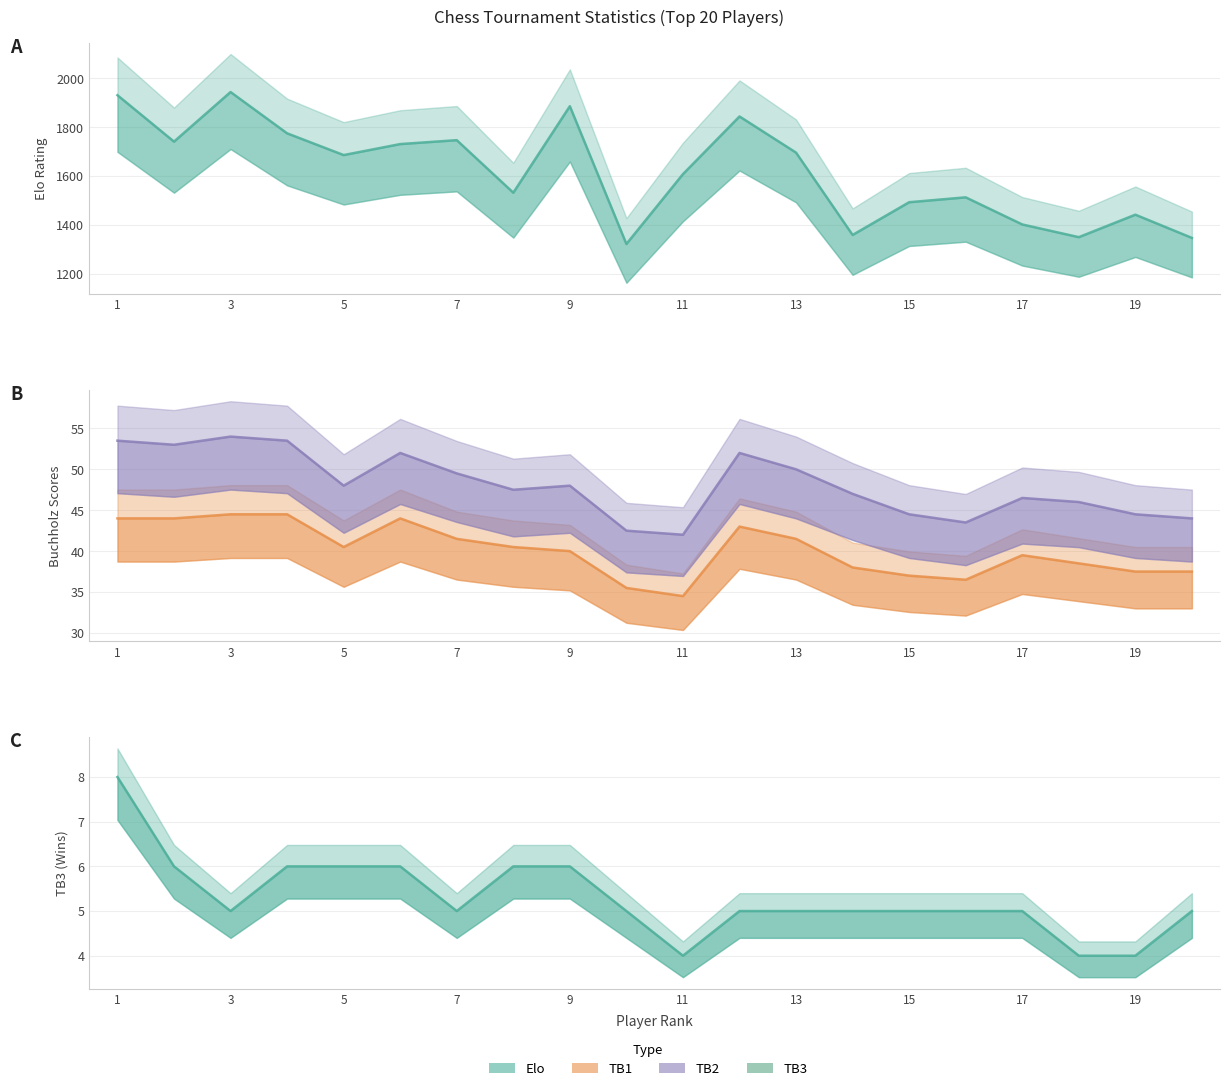

Which category has the highest value in the TB3 series?

1